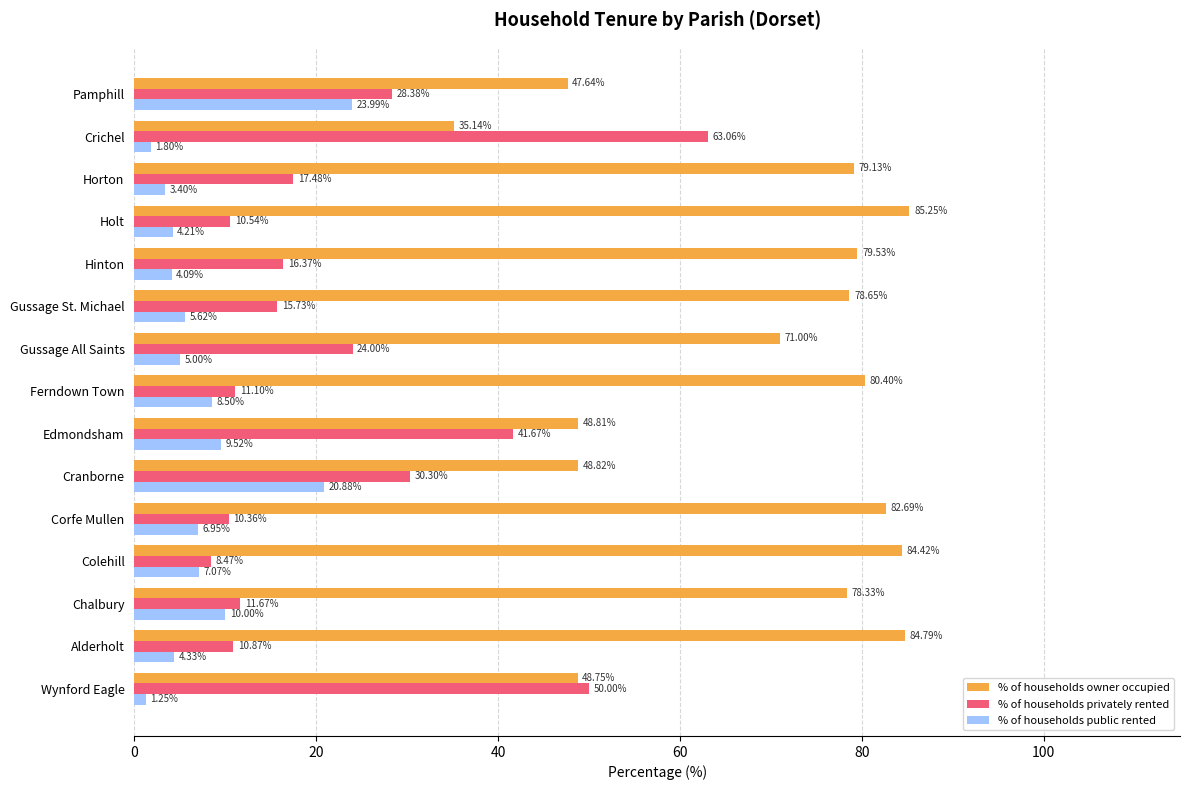

Is the value of % of households public rented at Hinton greater than the value of % of households owner occupied at Corfe Mullen?

No